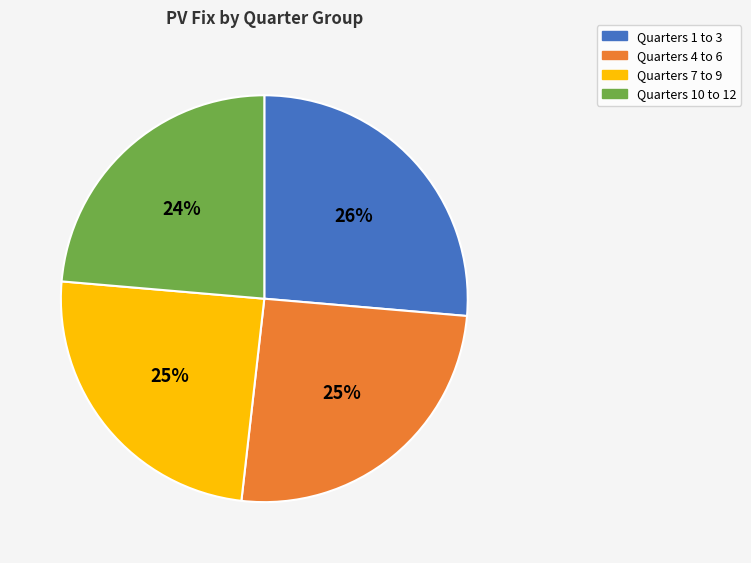

To the nearest percent, what is the average slice percentage?

25%